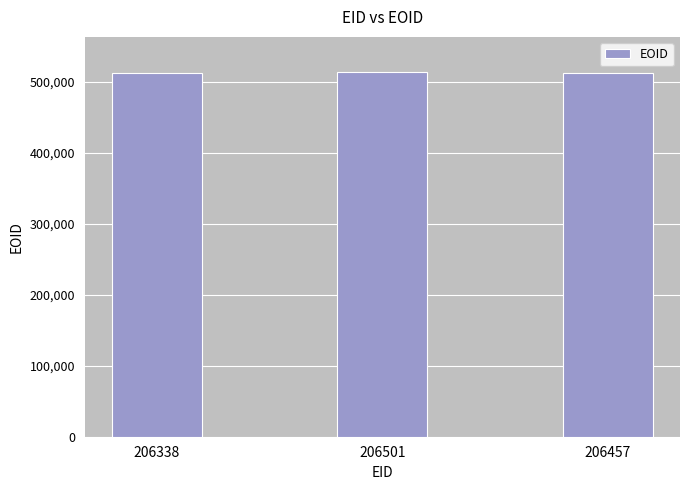

What is the smallest value displayed?

512501